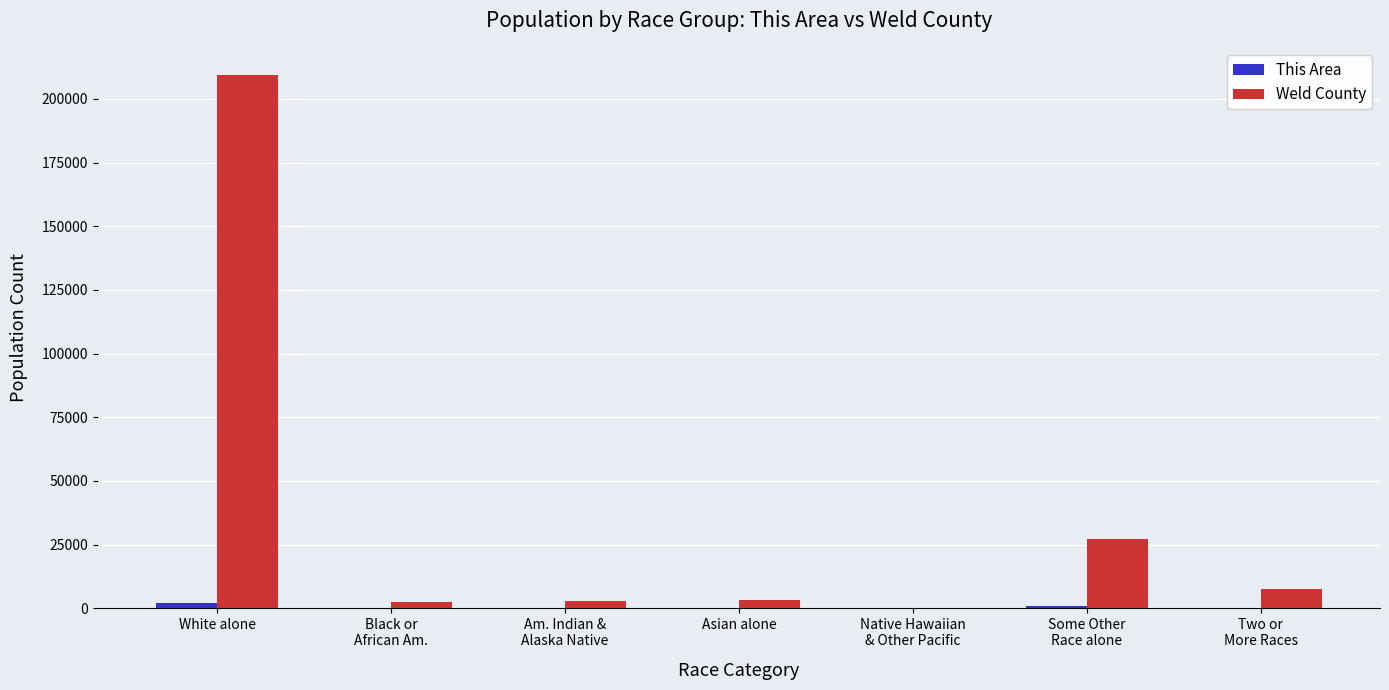

Which category has the highest value across all series?

White alone